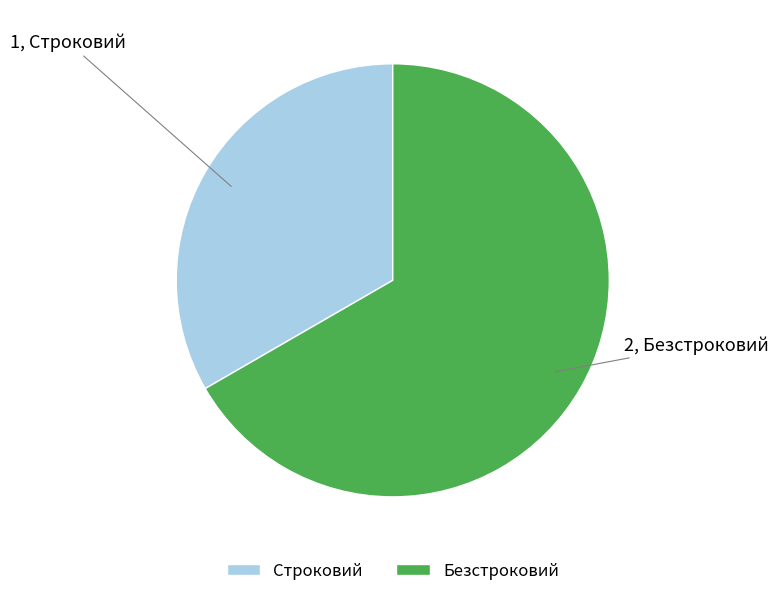

Between Строковий and Безстроковий, which is larger?

Безстроковий